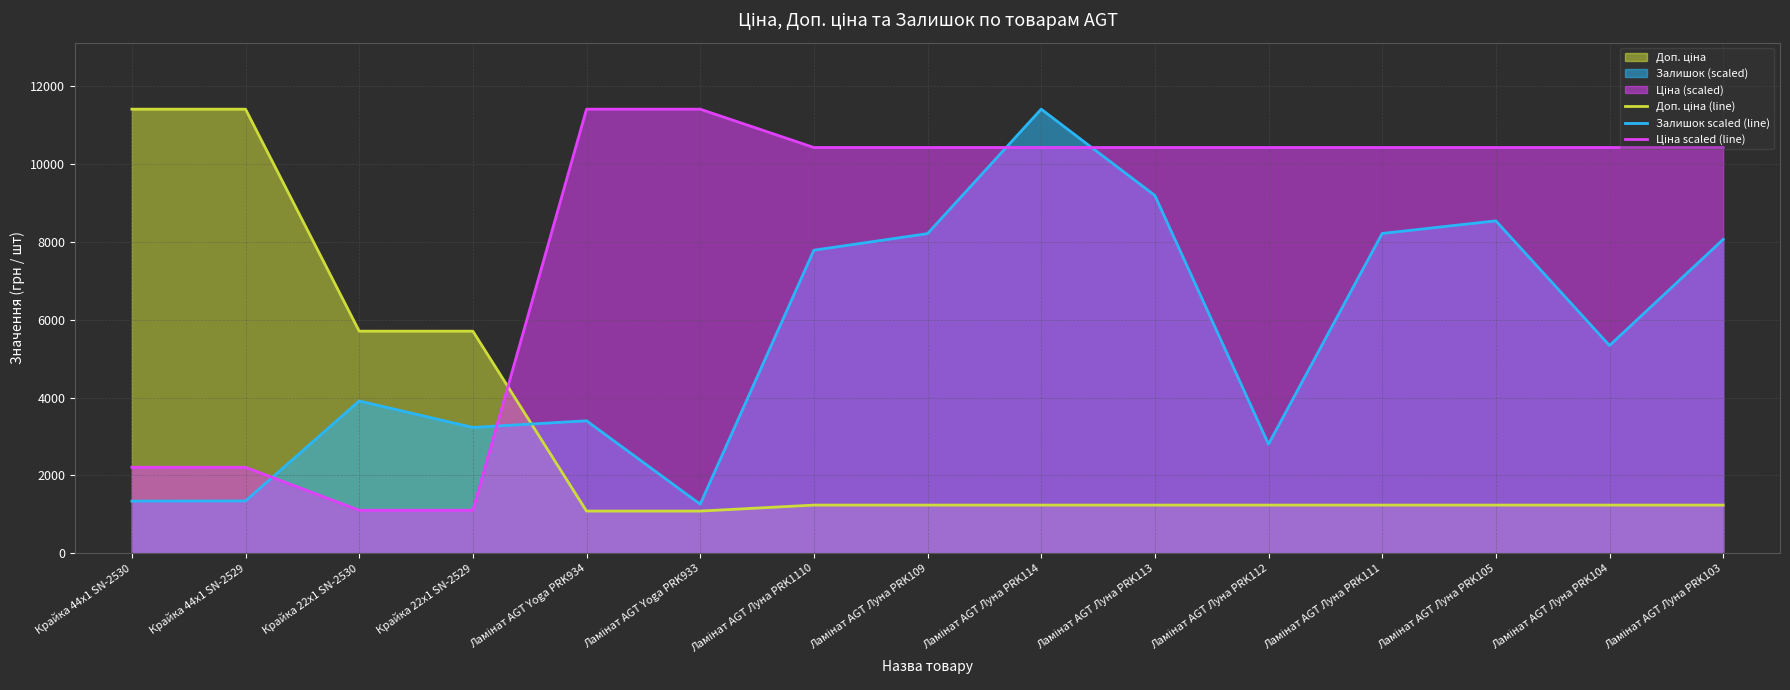

Which series has the largest total across all categories?

Ціна scaled (line)